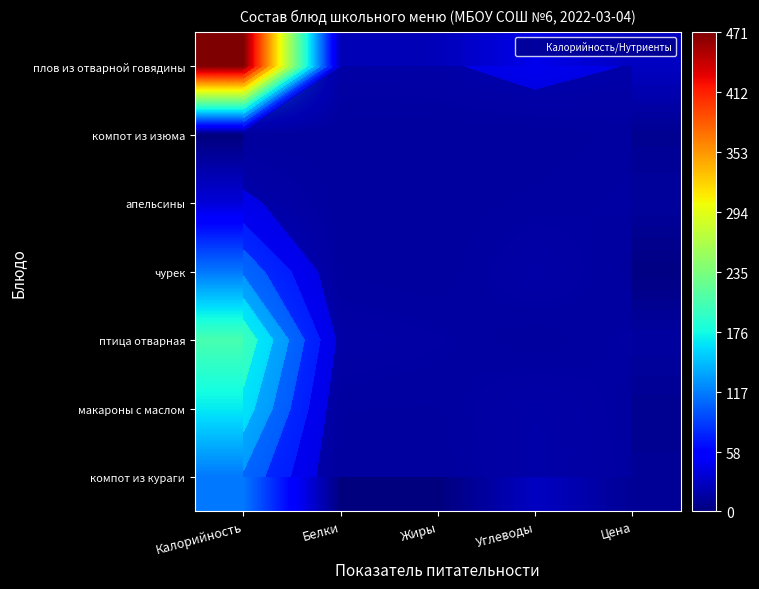

At how many categories does at least one series exceed 181?

1